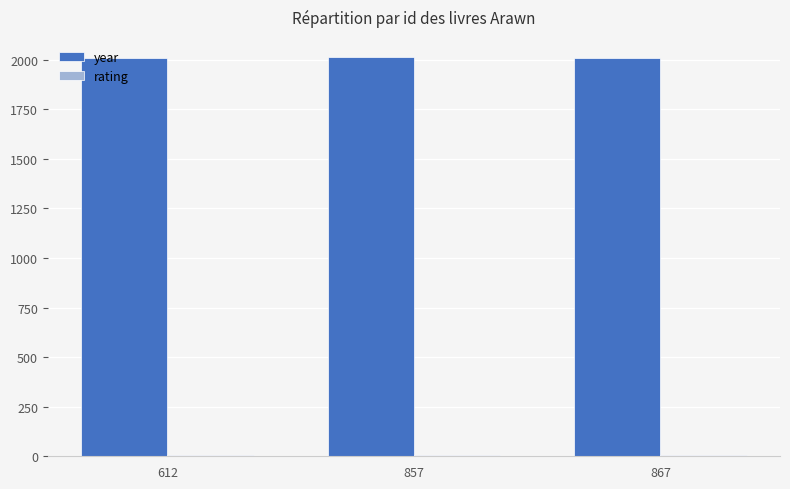

What is the value of the year bar at the 1st from the left?

2008